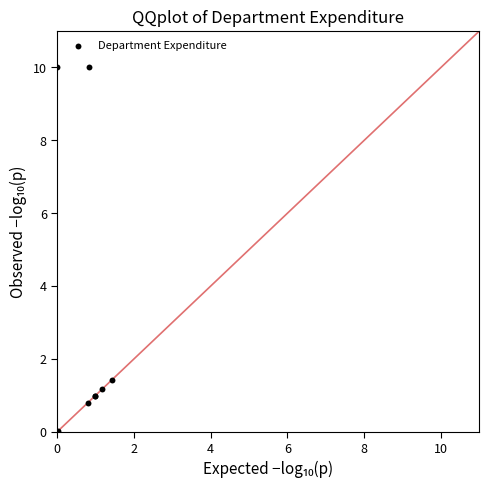

What Y value in the scatter plot is closest to 5?

1.4